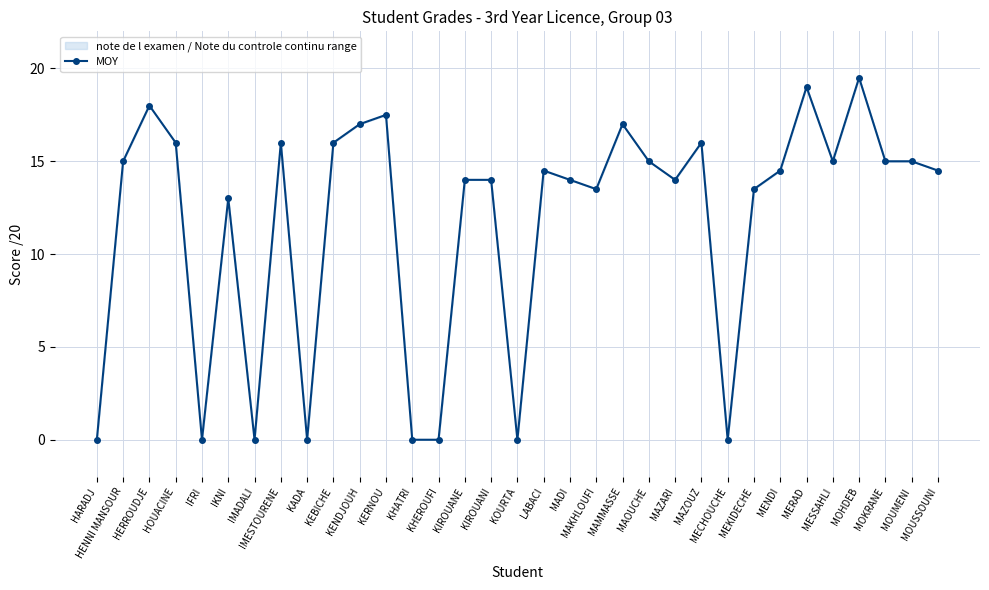

At which category does the data reach its first local valley?

IFRI